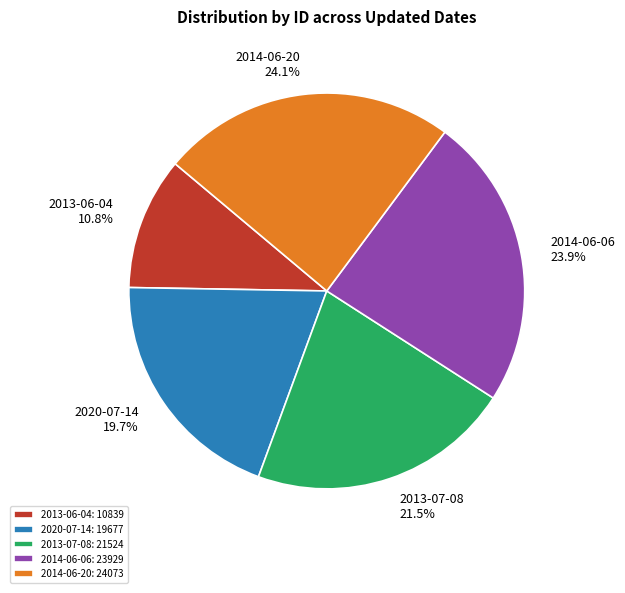

True or false: 2013-06-04 accounts for 11% of the total.

True